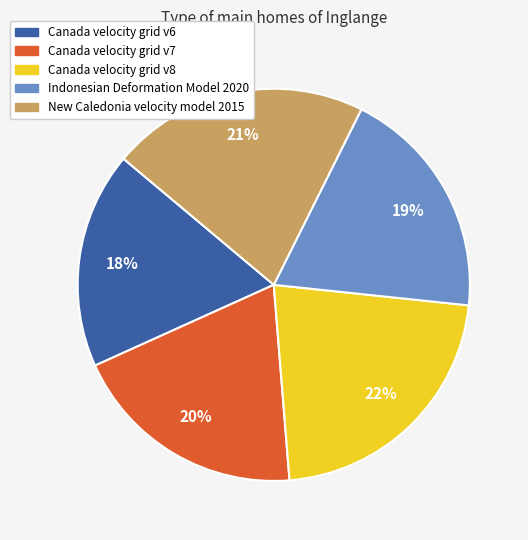

To the nearest percent, what is the combined percentage of Indonesian Deformation Model 2020 and Canada velocity grid v6?

37%